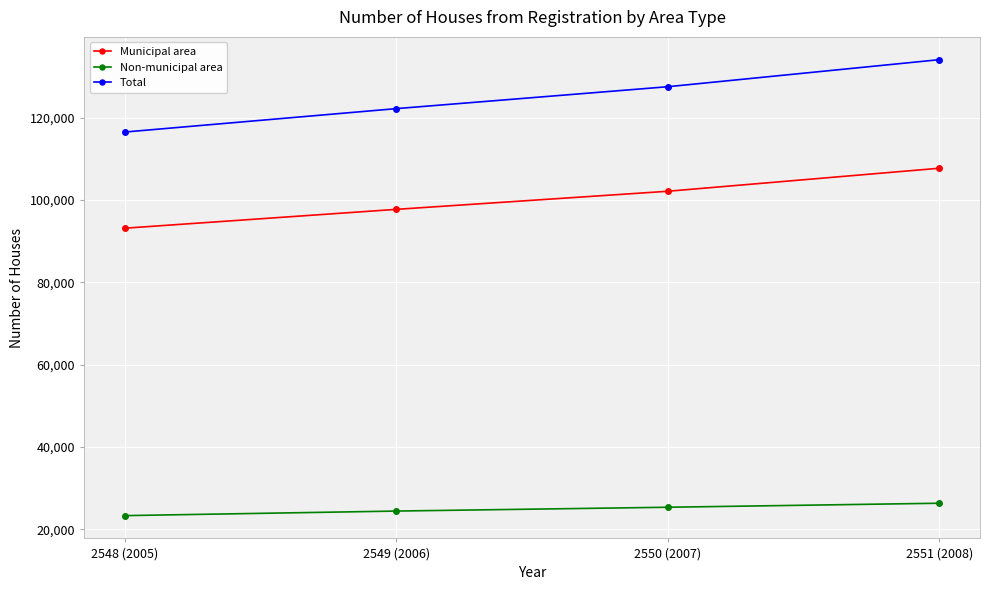

True or false: Municipal area and Non-municipal area cross at least once.

False